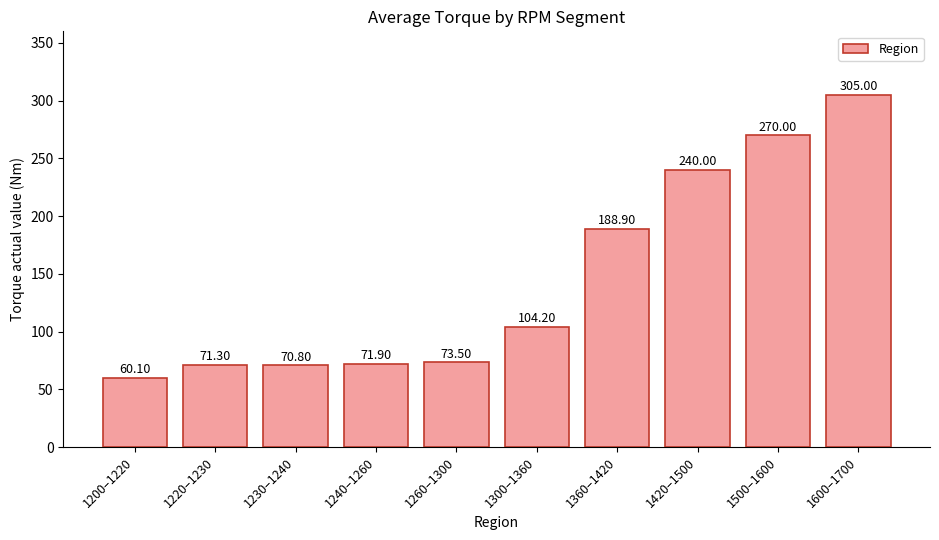

Reading right to left, what are all the values shown in this chart?

1600–1700=305.0	1500–1600=270.0	1420–1500=240.0	1360–1420=188.9	1300–1360=104.2	1260–1300=73.5	1240–1260=71.9	1230–1240=70.8	1220–1230=71.3	1200–1220=60.1